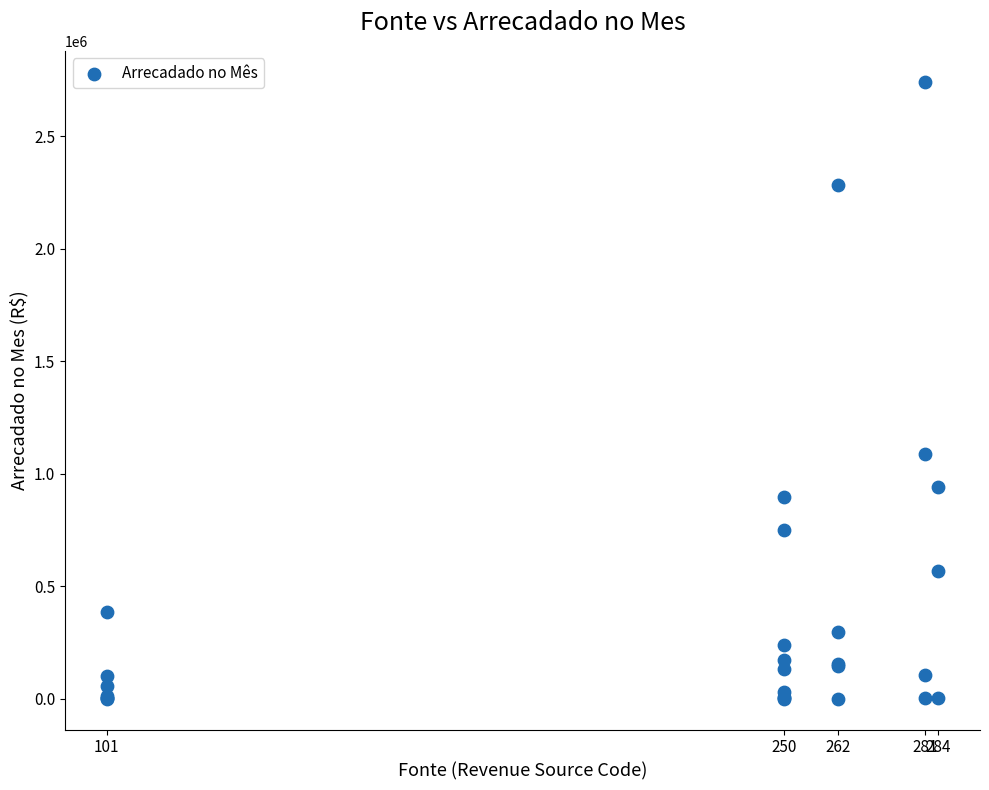

What Y value in the scatter plot is closest to 1370940?

1085686.2